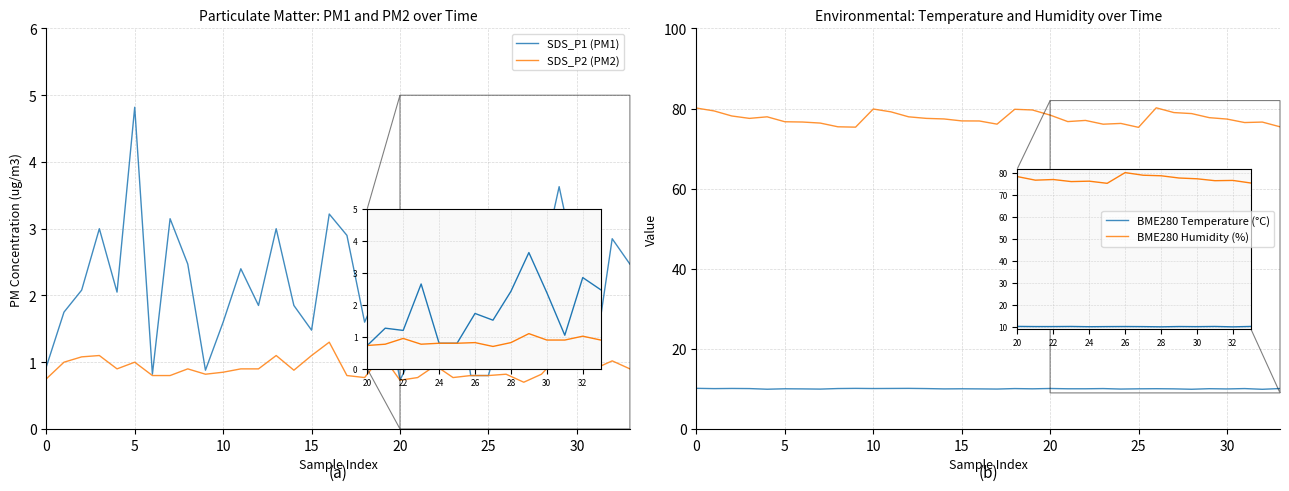

How many lines are shown in the chart?

4